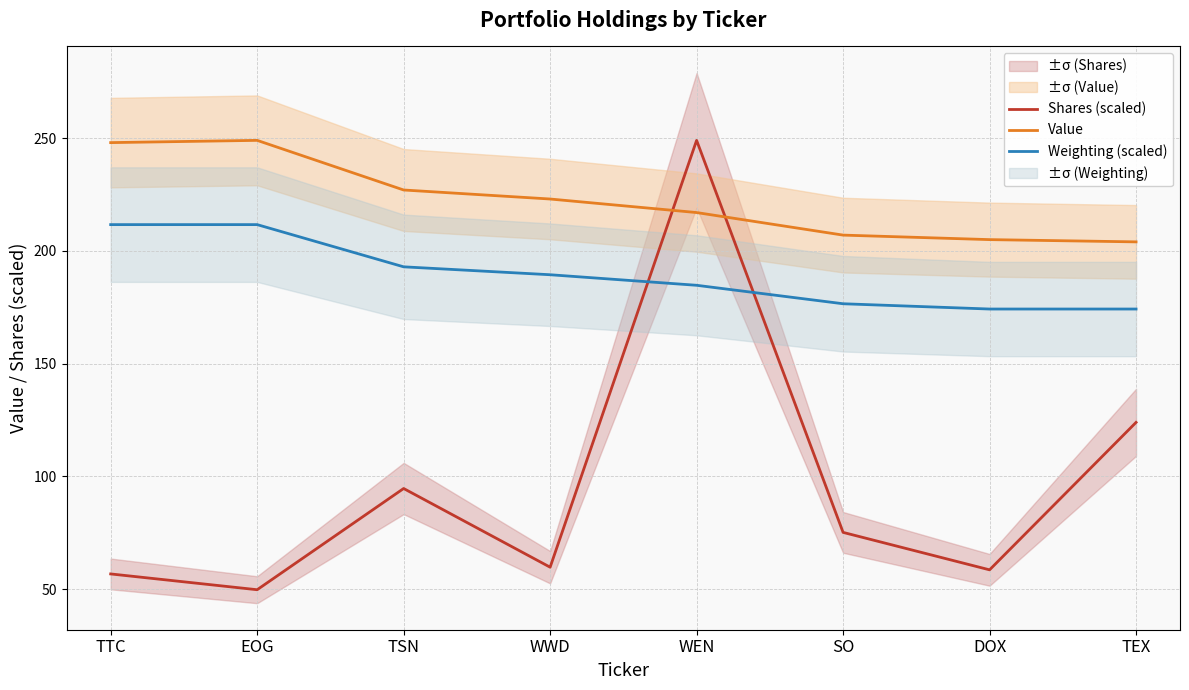

How many series are shown in this chart?

3